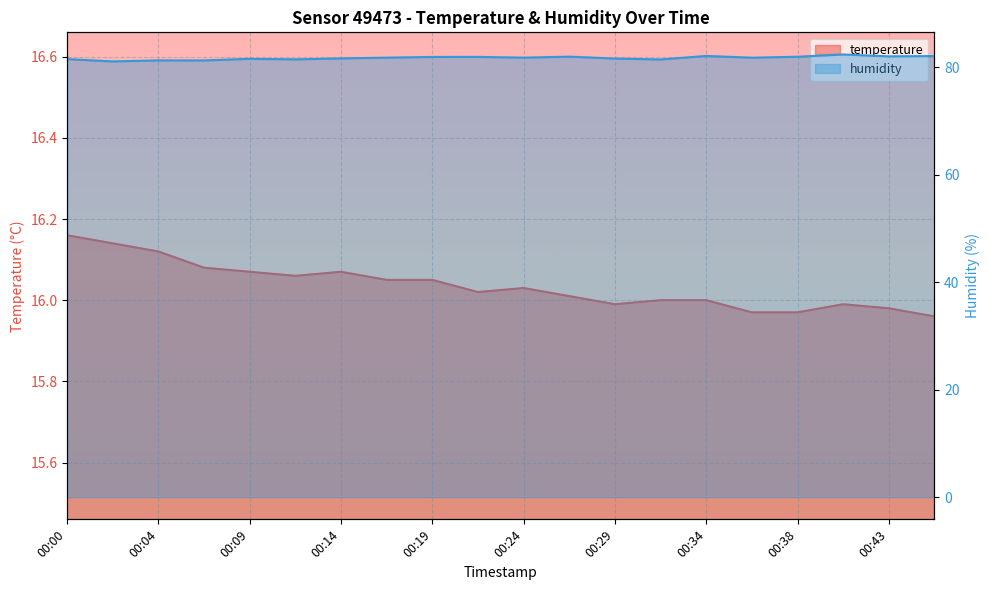

What are all the series names shown in the legend?

temperature, humidity